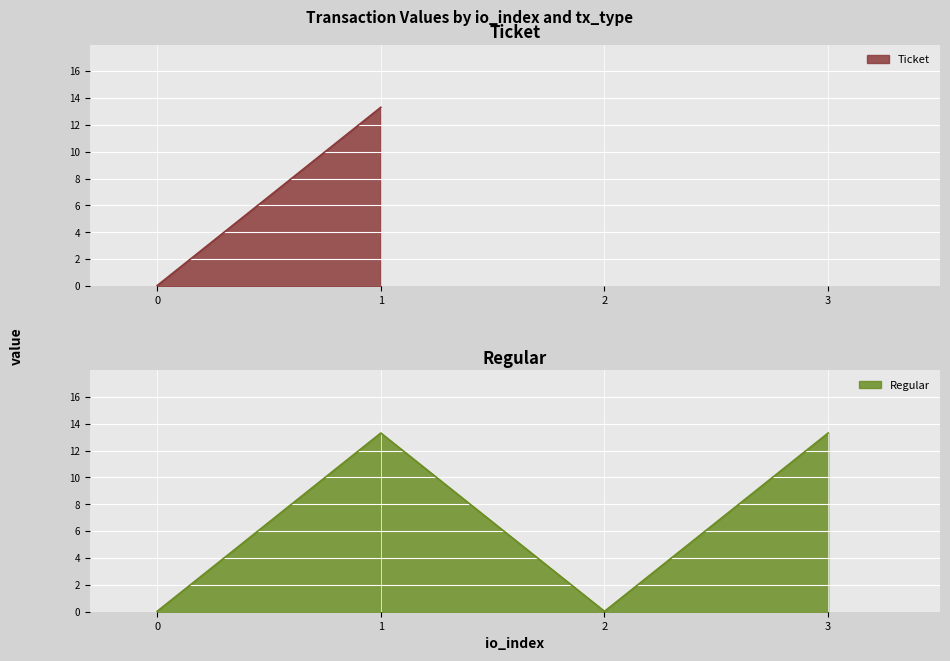

Reading left to right, extract all data points from this chart.

0=0.0	1=13.3	2=0.0	3=13.3